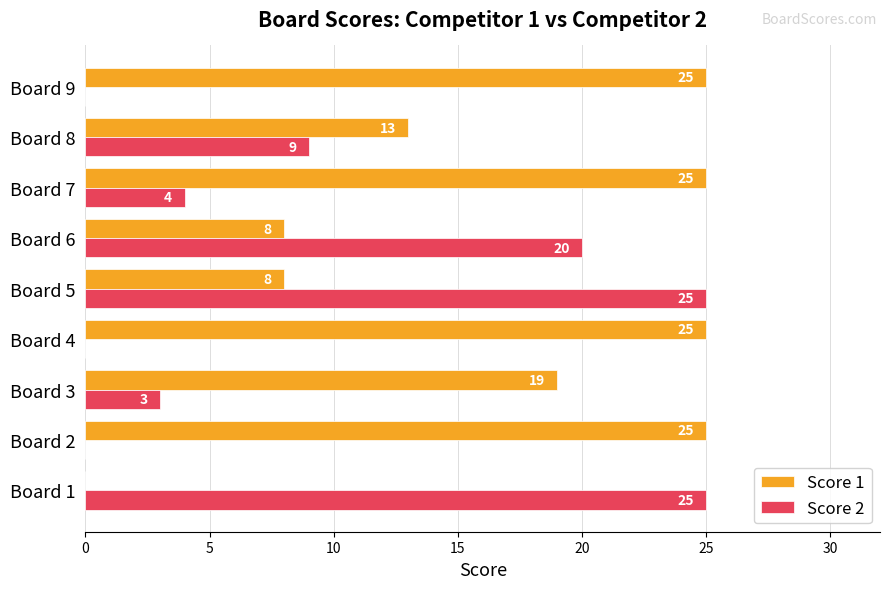

The value of Score 1 at Board 2 is 44. True or false?

False